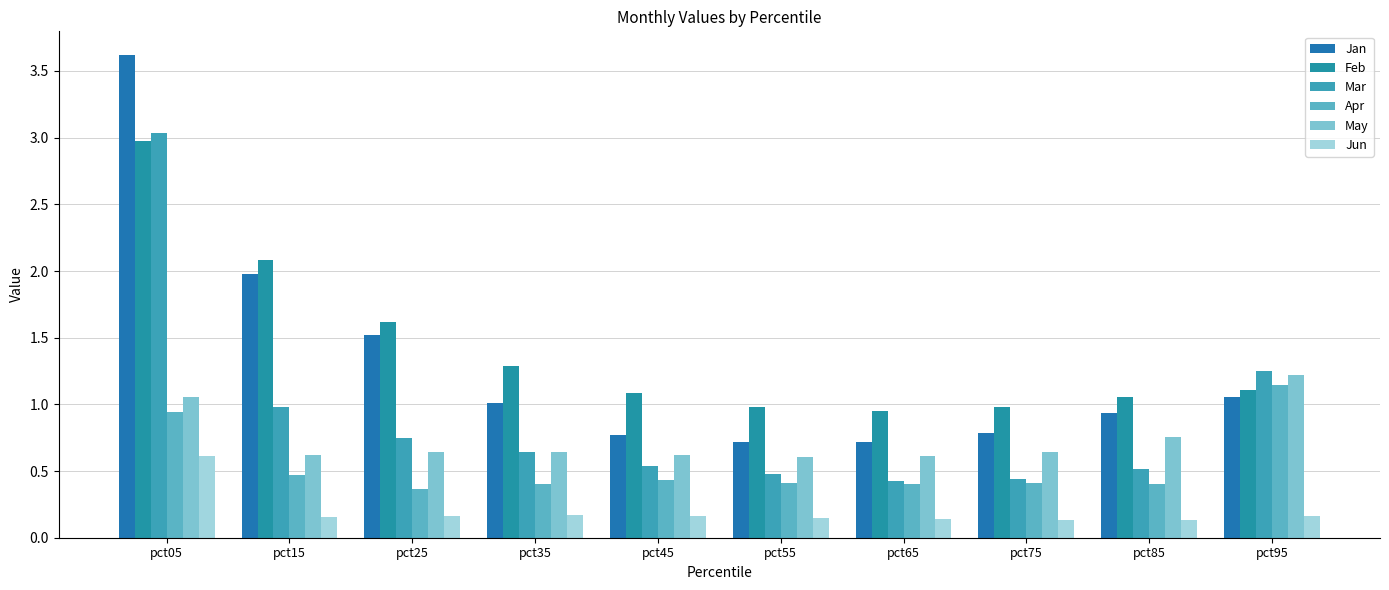

What is the sum of the Jan values at pct55 and pct15?

2.7